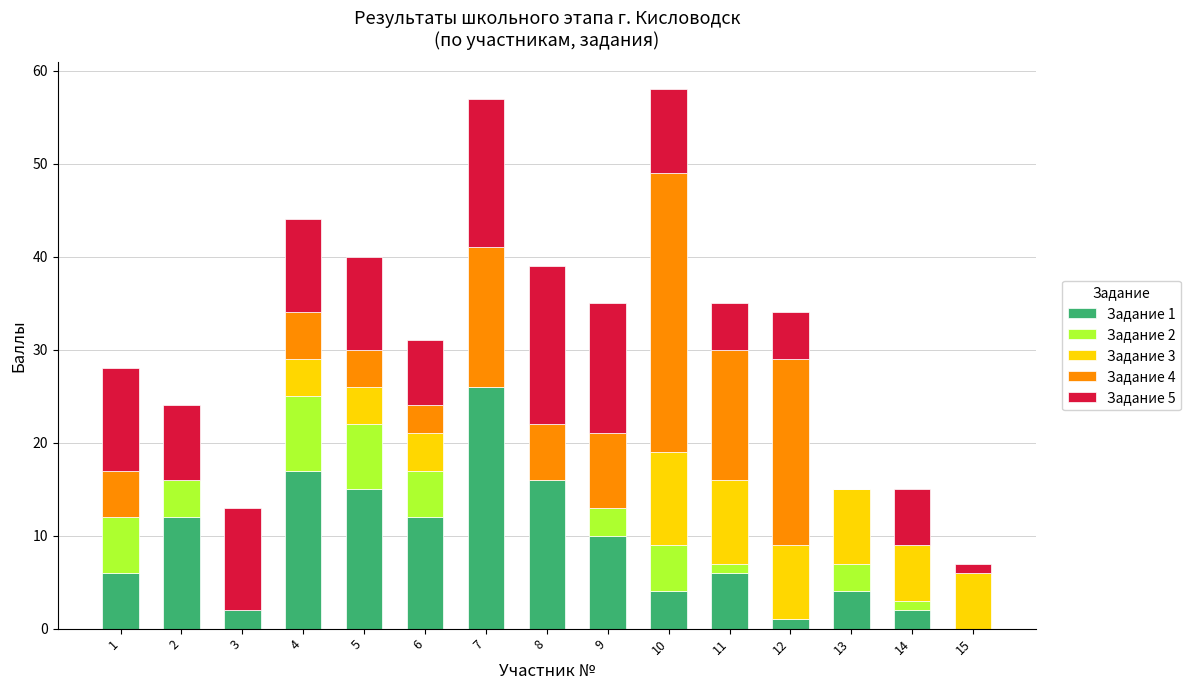

How many categories are shown in the chart?

15